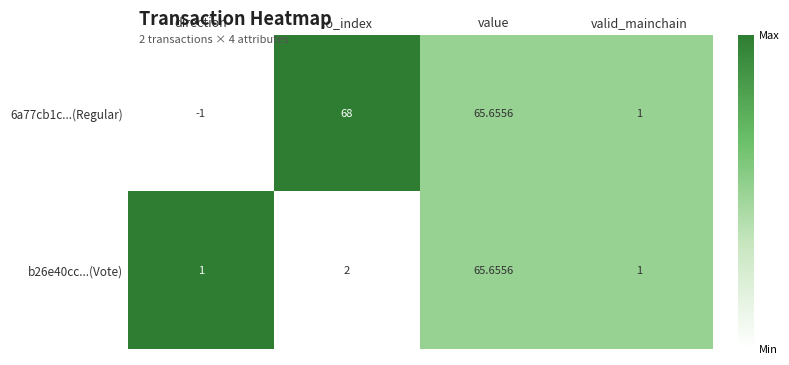

Where is b26e40cc...(Vote) nearest to the value 33?

io_index